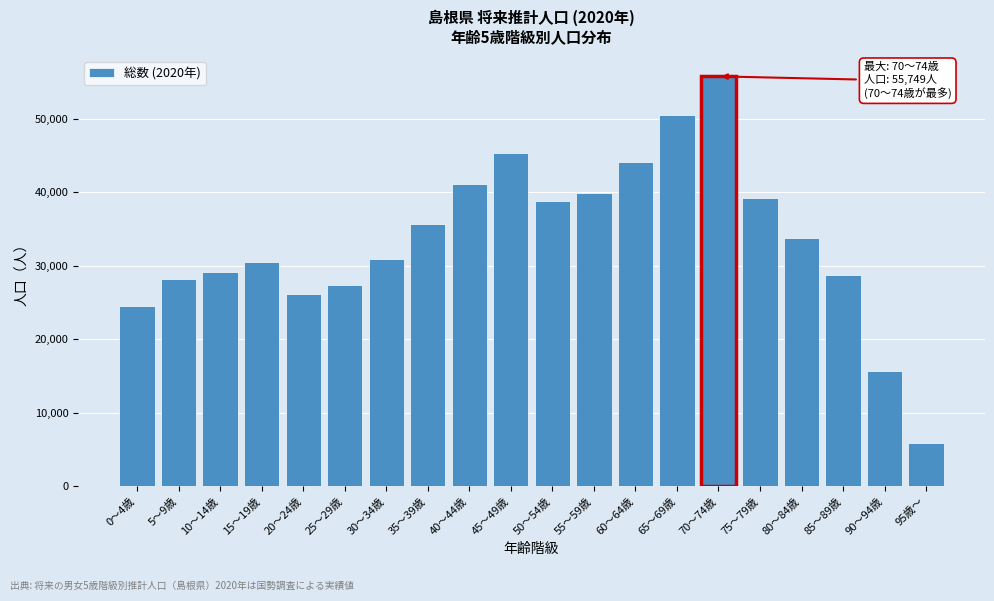

Reading left to right, extract all data points from this chart.

0～4歳=24485	5～9歳=28159	10～14歳=29193	15～19歳=30560	20～24歳=26148	25～29歳=27317	30～34歳=30861	35～39歳=35608	40～44歳=41077	45～49歳=45336	50～54歳=38842	55～59歳=39918	60～64歳=44068	65～69歳=50501	70～74歳=55749	75～79歳=39261	80～84歳=33745	85～89歳=28748	90～94歳=15720	95歳～=5830